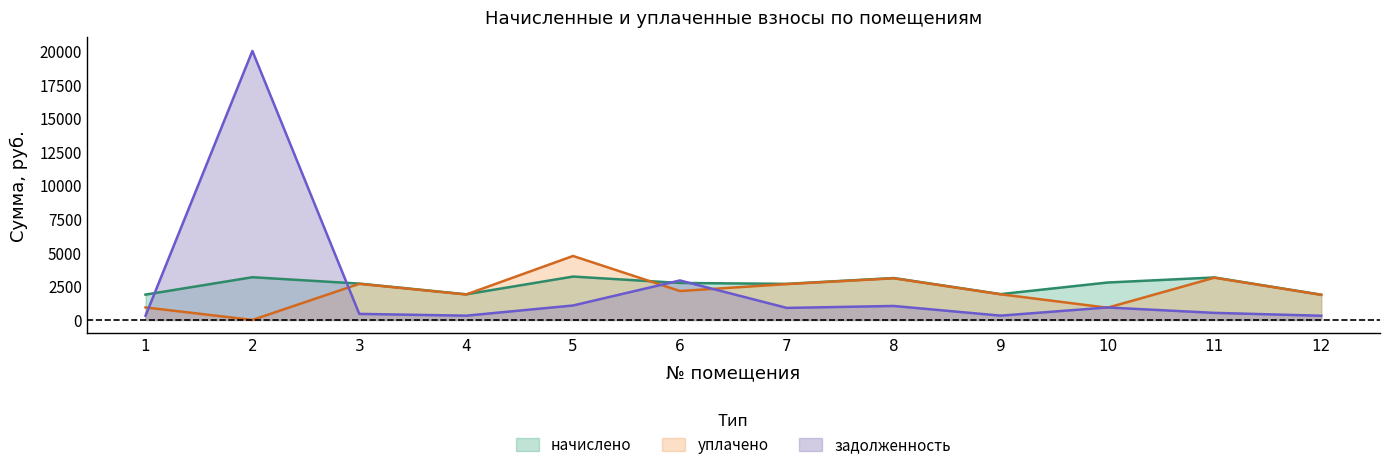

Is it true that уплачено equals 1908.5 at 9?

True